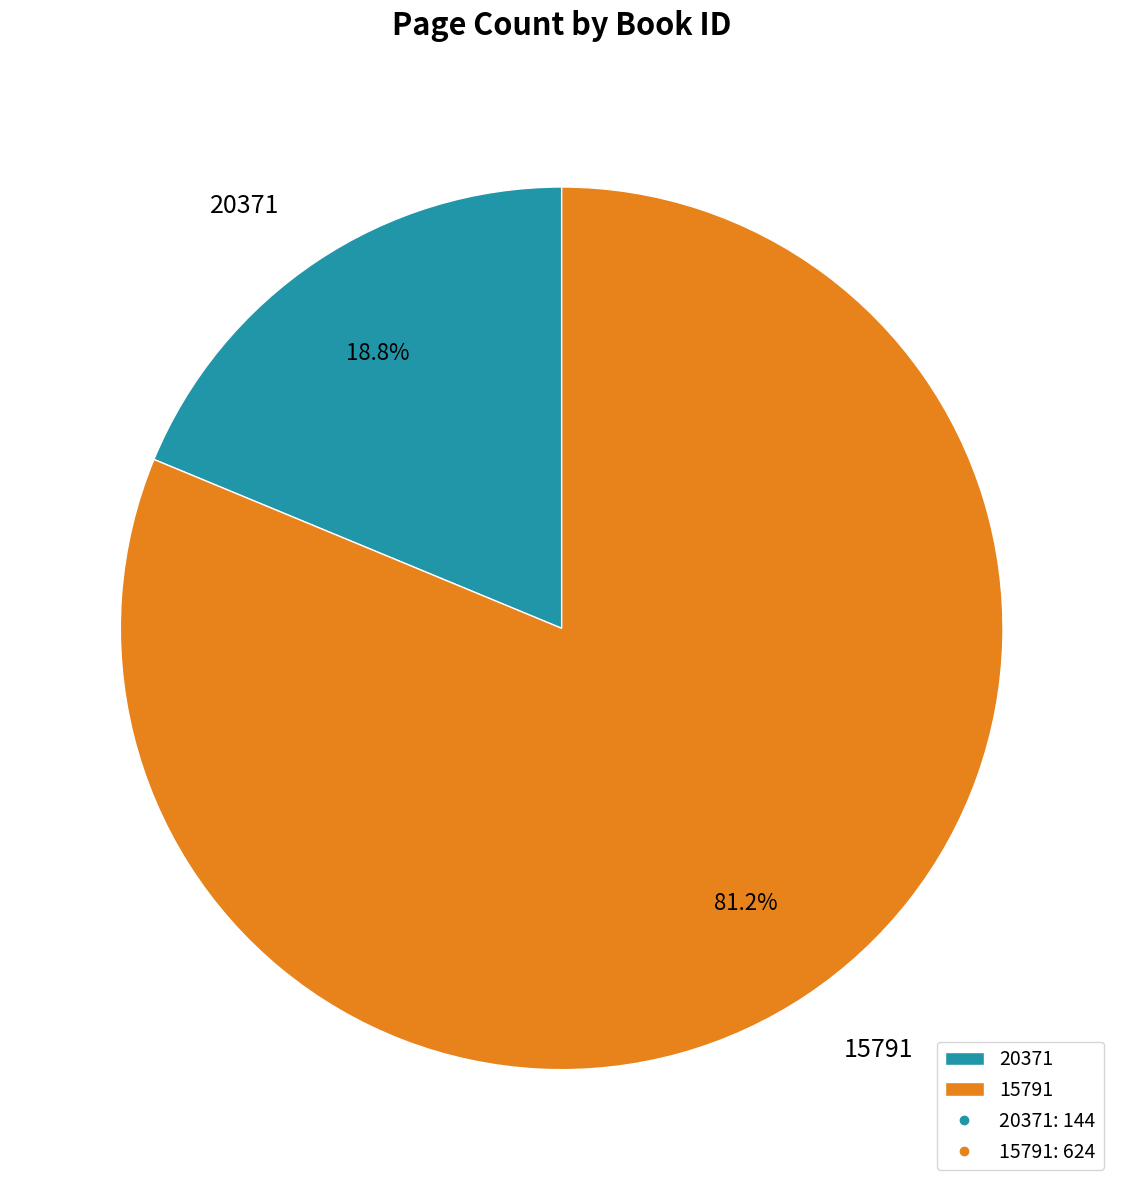

The 15791 slice represents 81% of the pie. True or false?

True